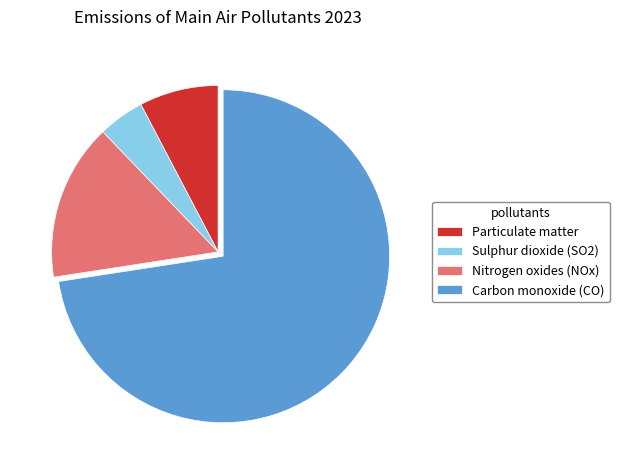

Is the sum of Carbon monoxide (CO) and Particulate matter greater than half?

Yes